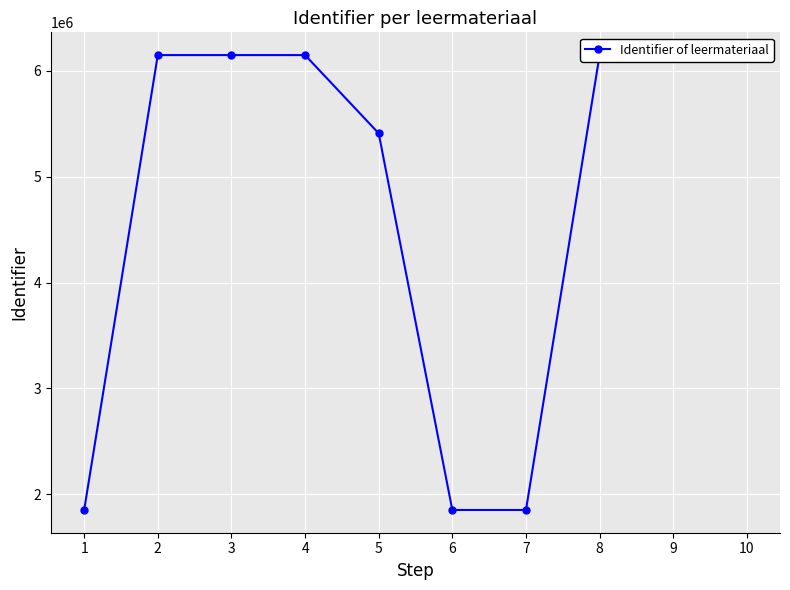

How many values are below 6149974?

5